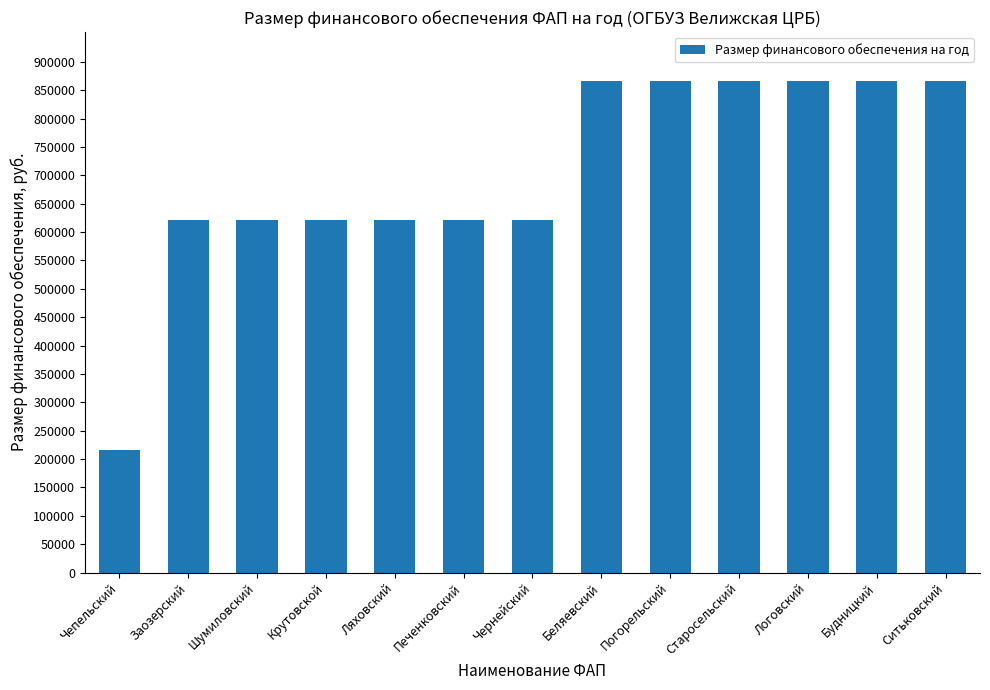

What is the label of the 4th bar from the right?

Старосельский